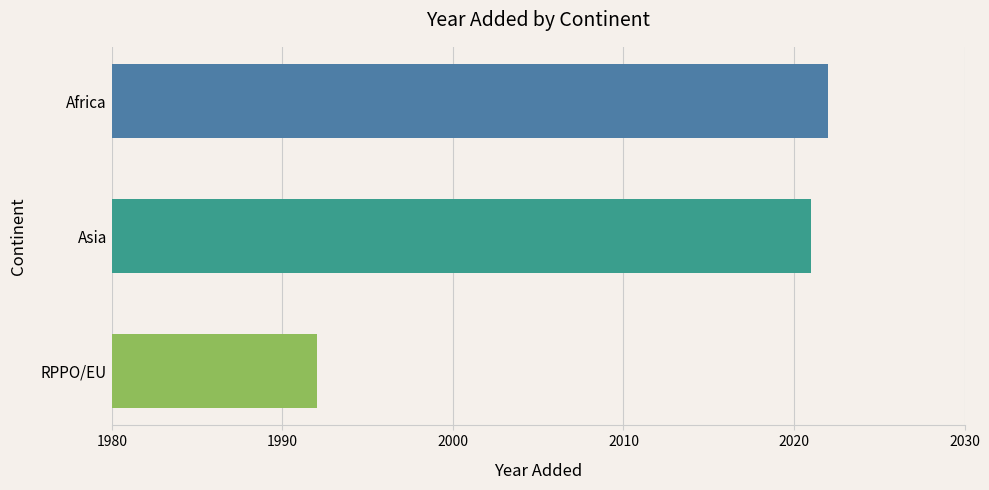

Approximately how many times larger is the value at RPPO/EU compared to Africa?

1.0